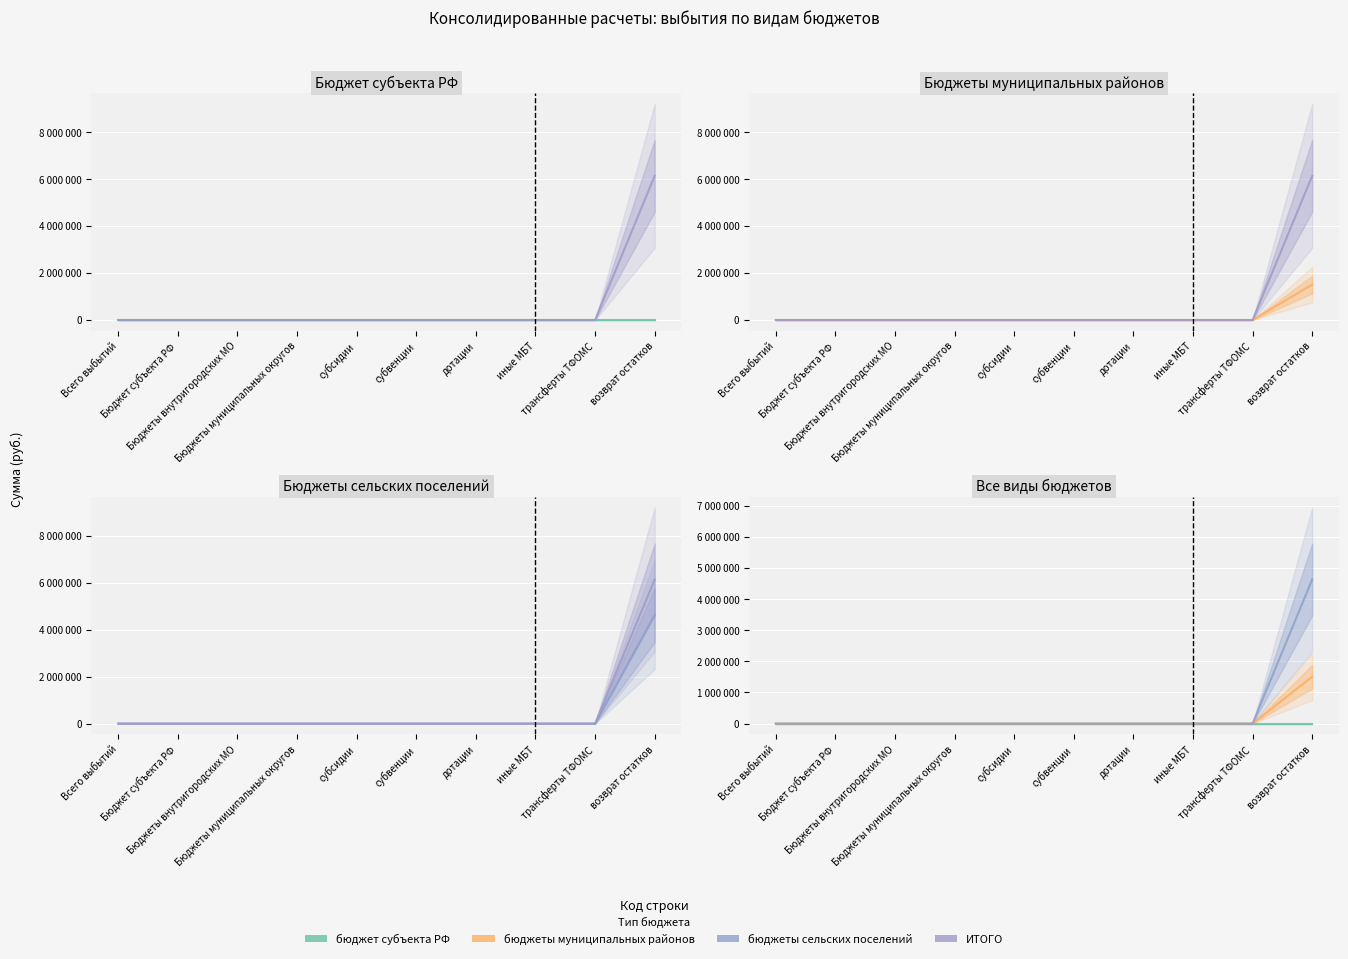

Is the value of бюджеты сельских поселений at Всего выбытий greater than the value of ИТОГО at субвенции?

No